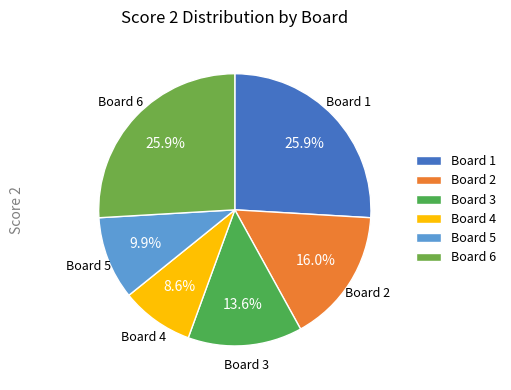

How much of the chart is everything except Board 6?

74.1%